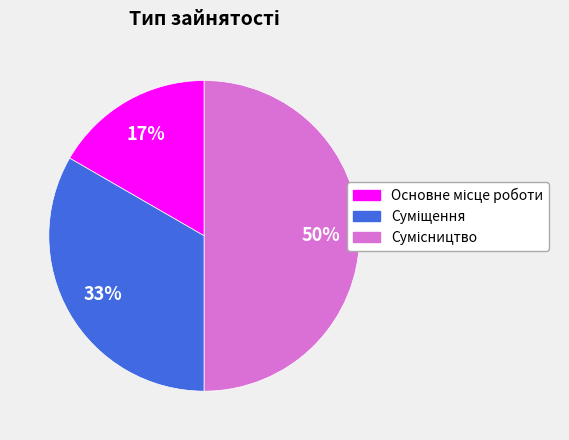

To the nearest percent, what is the average slice percentage?

33%